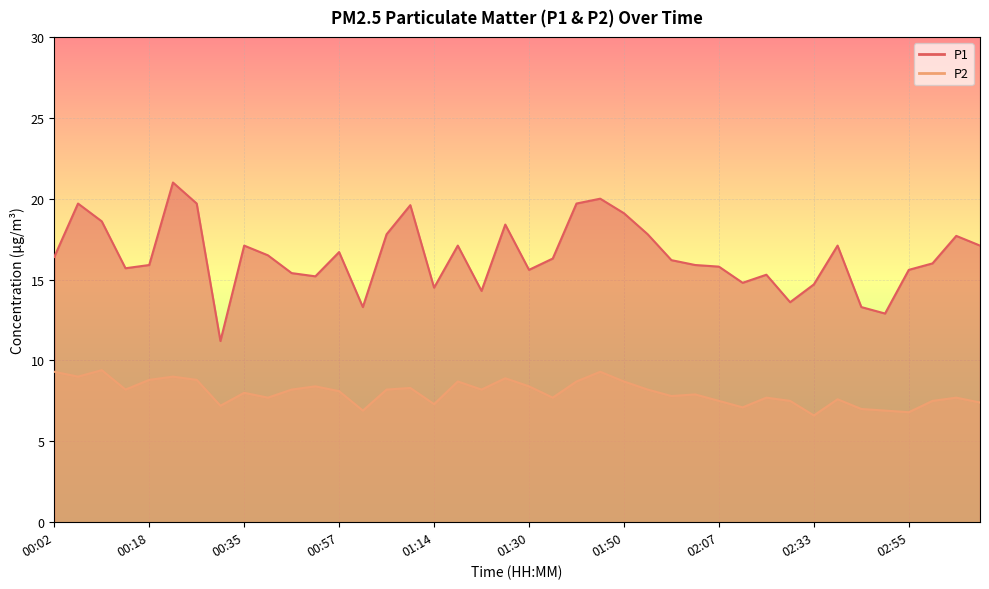

What is the greatest value displayed?

21.0